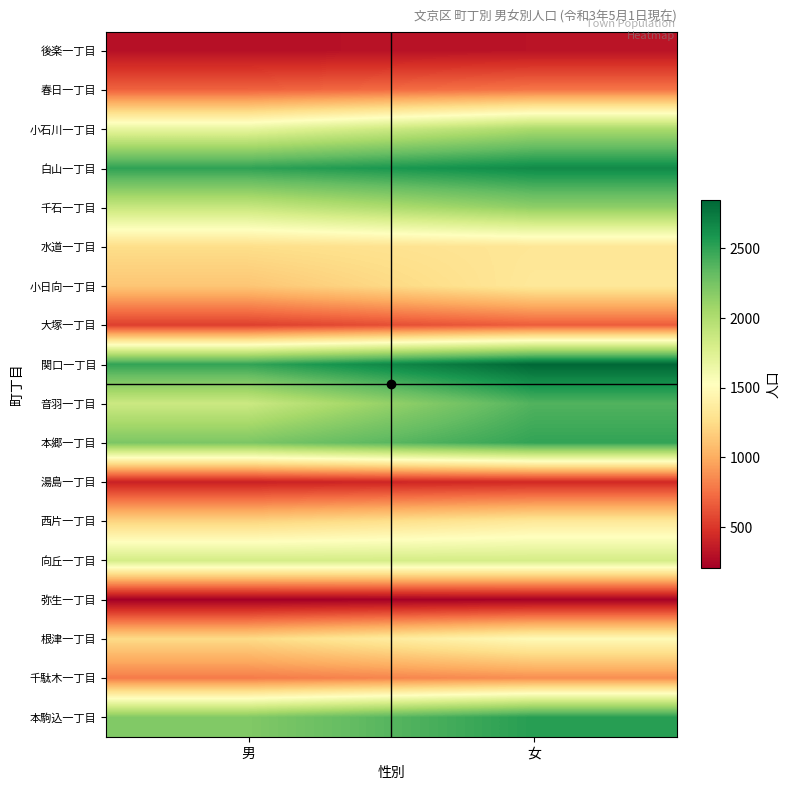

Between 女 and 男, which is larger?

女